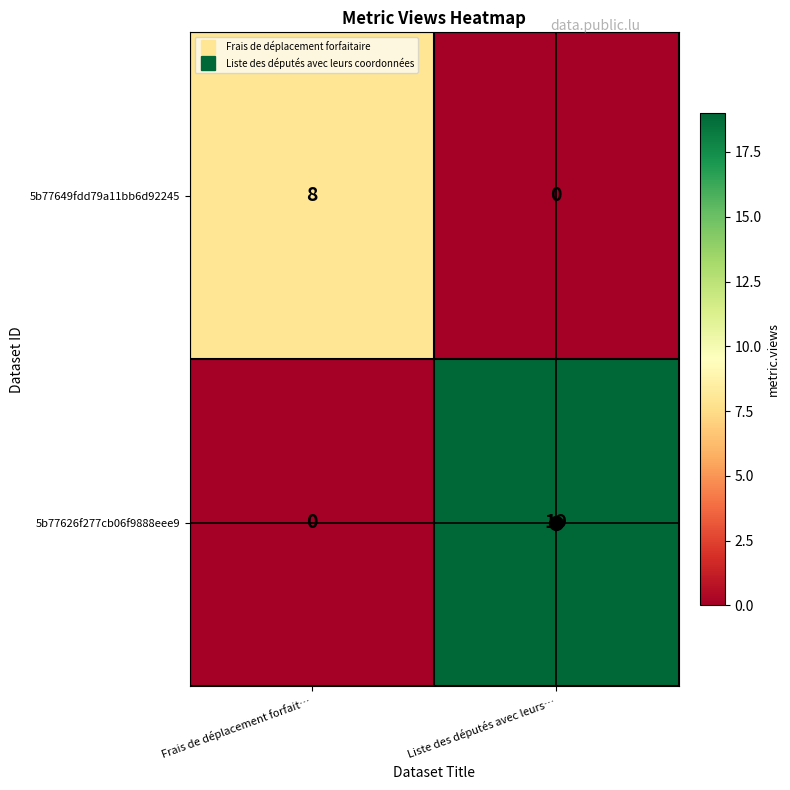

The value of 5b77626f277cb06f9888eee9 at Frais de déplacement forfait… is 0. True or false?

True